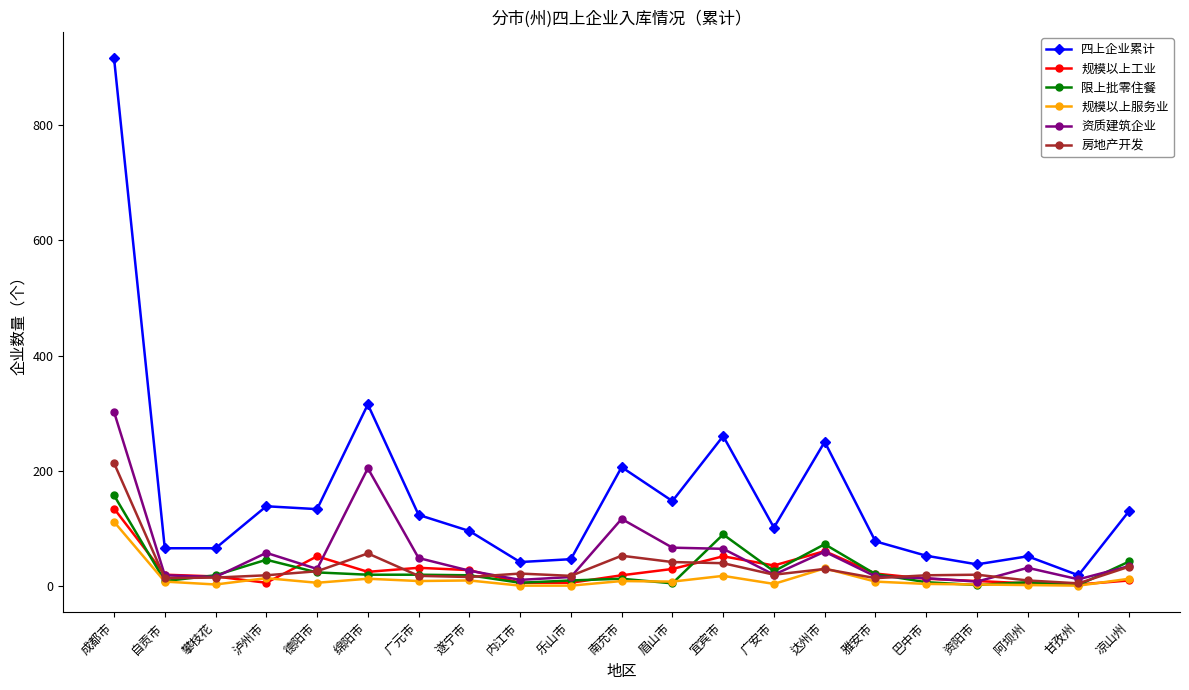

Which series has the largest range (max minus min)?

四上企业累计